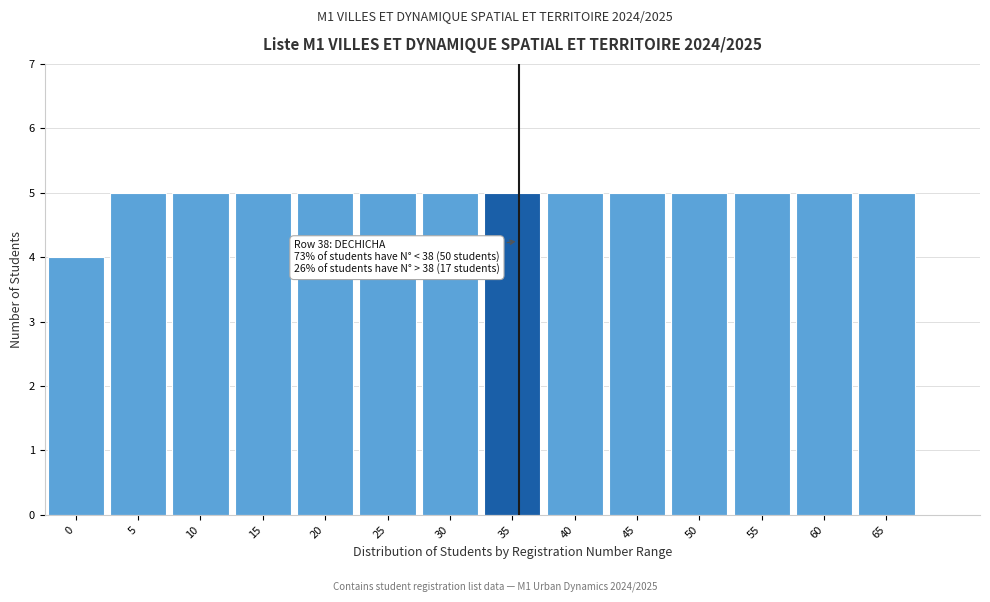

Reading left to right, transcribe all the data shown in this chart.

0=4	5=5	10=5	15=5	20=5	25=5	30=5	35=5	40=5	45=5	50=5	55=5	60=5	65=5